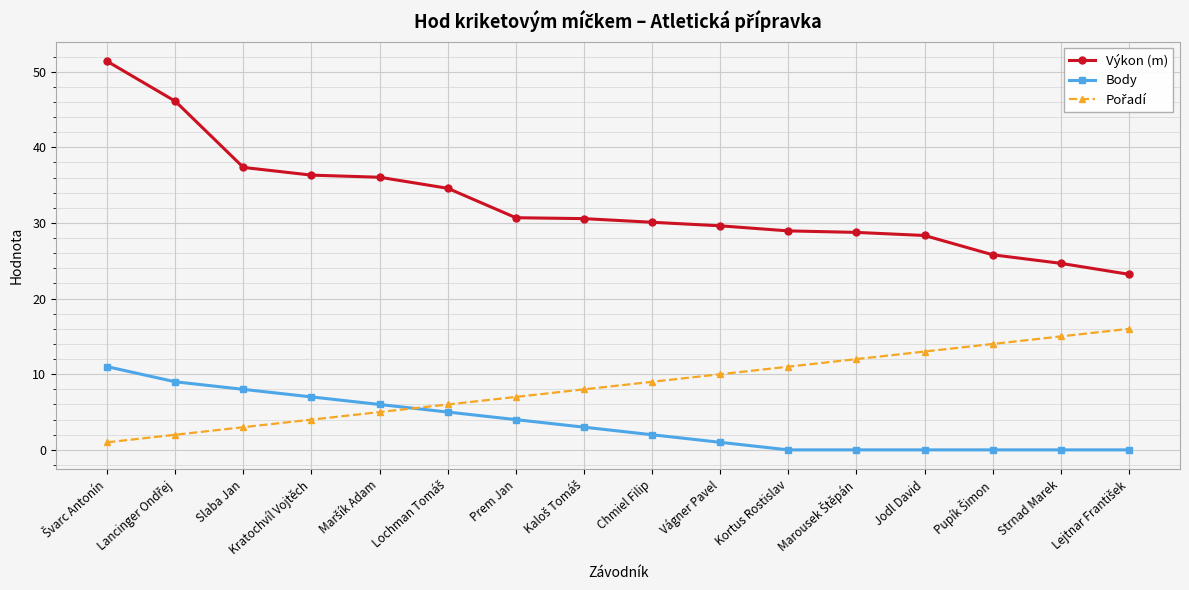

What is the label of the 7th point from the left?

Prem Jan